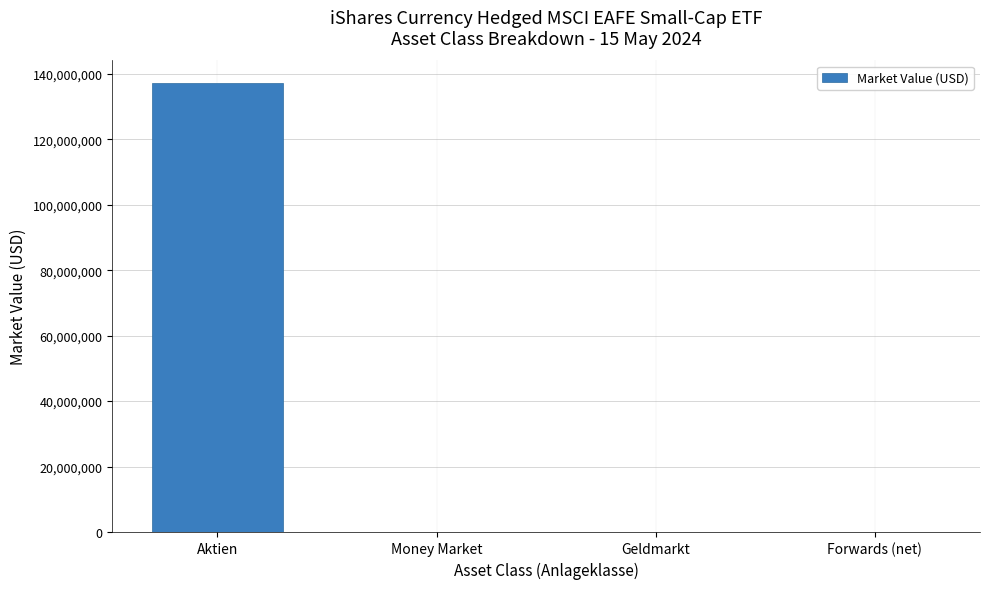

What is the maximum value shown in the chart?

137287915.3